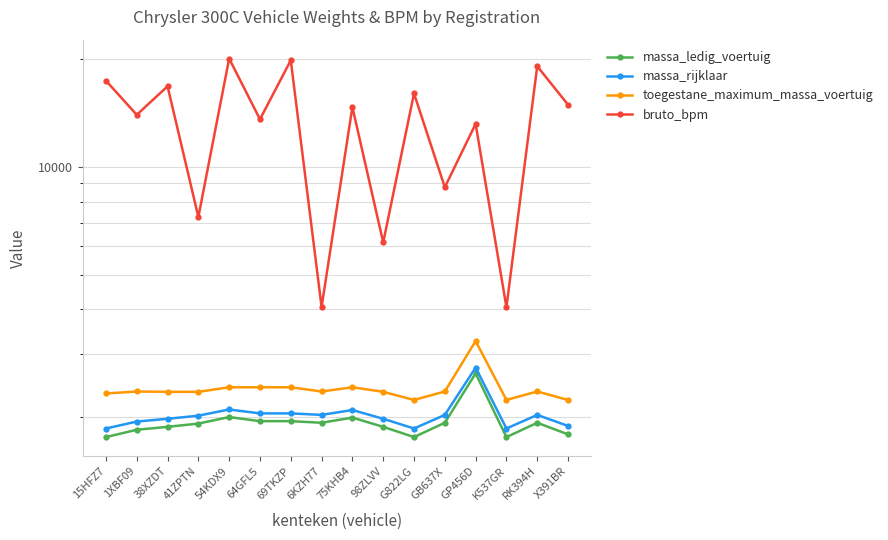

What is the difference between the highest and lowest values at K537GR?

2299